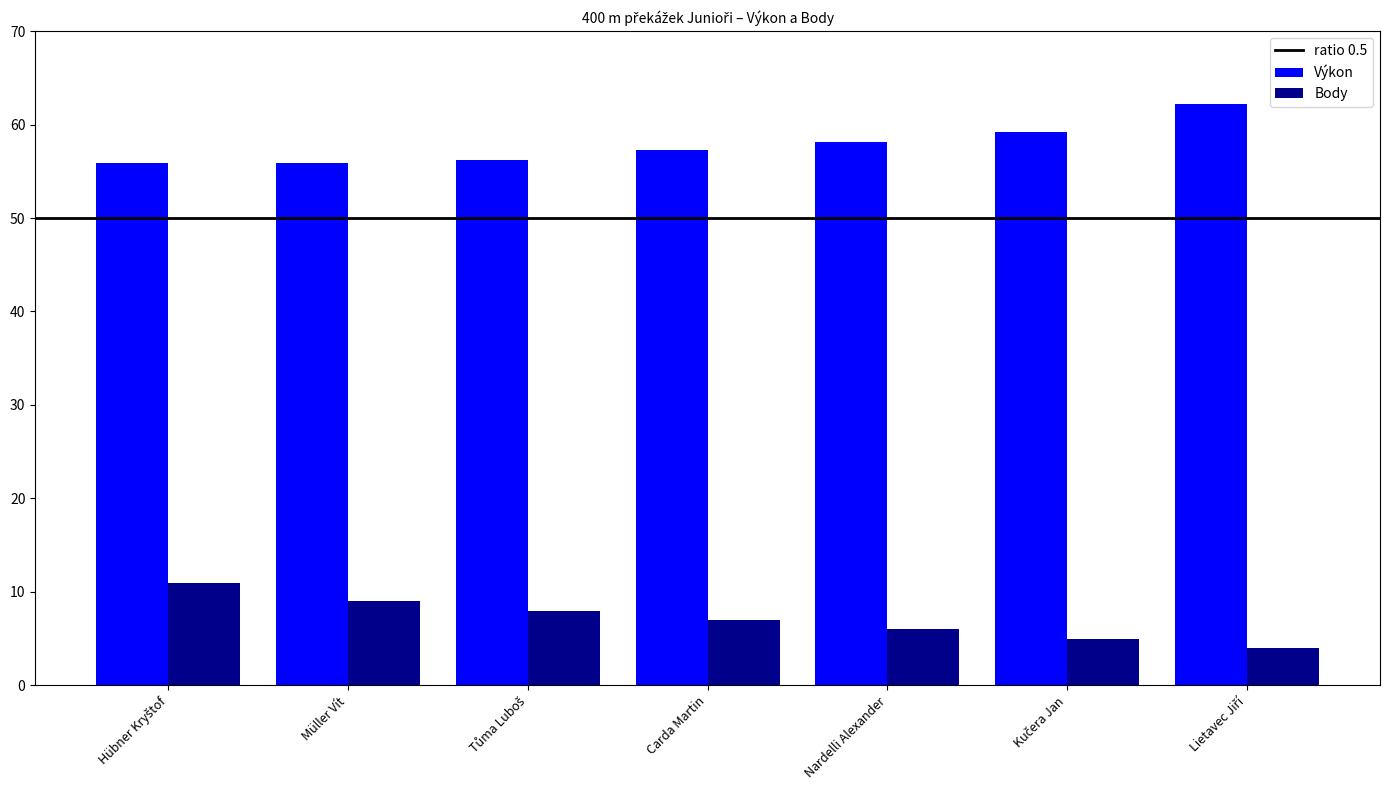

What is the greatest value displayed?

62.2